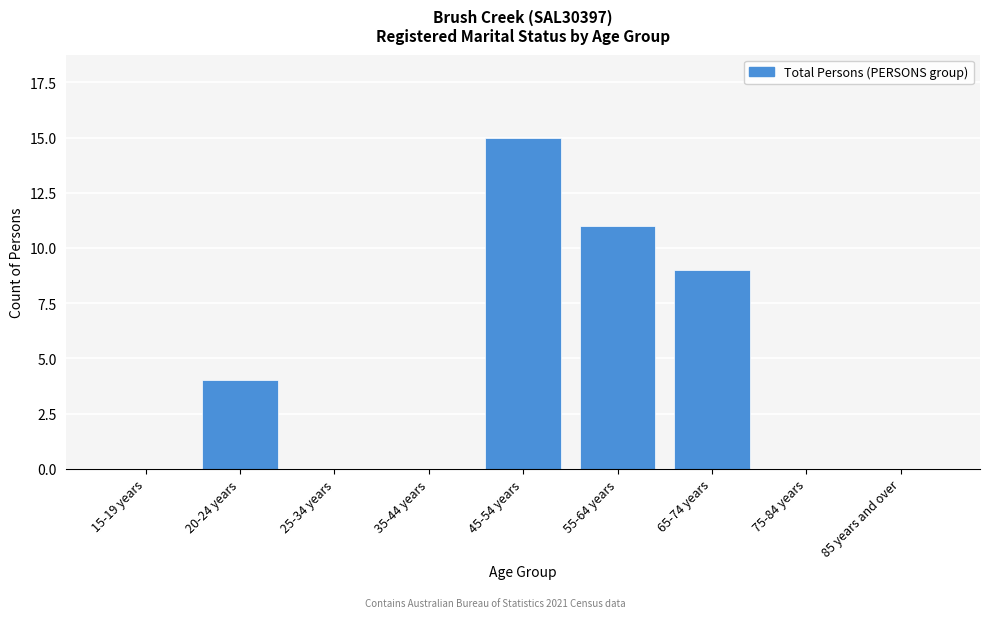

Reading left to right, transcribe all the data shown in this chart.

15-19 years=0	20-24 years=4	25-34 years=0	35-44 years=0	45-54 years=15	55-64 years=11	65-74 years=9	75-84 years=0	85 years and over=0